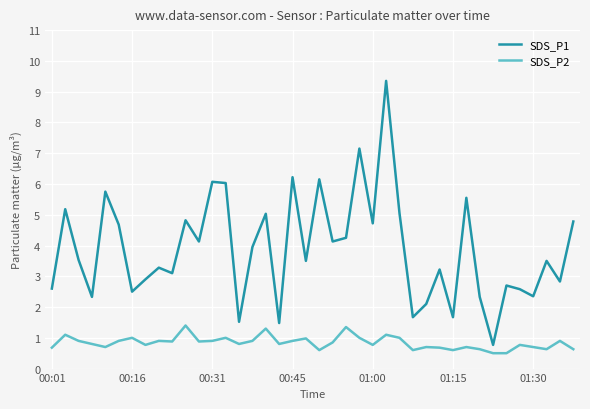

How many lines are shown in the chart?

2